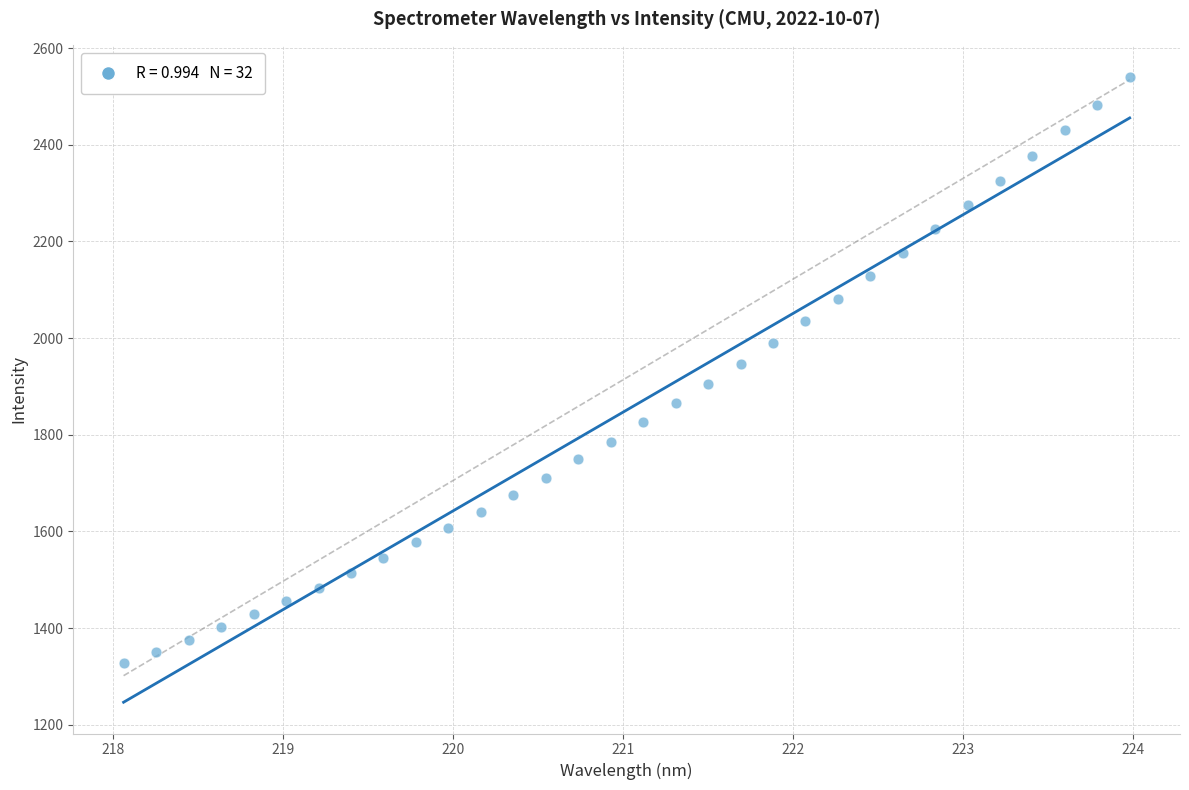

What is the range of X values (max minus min)?

5.9